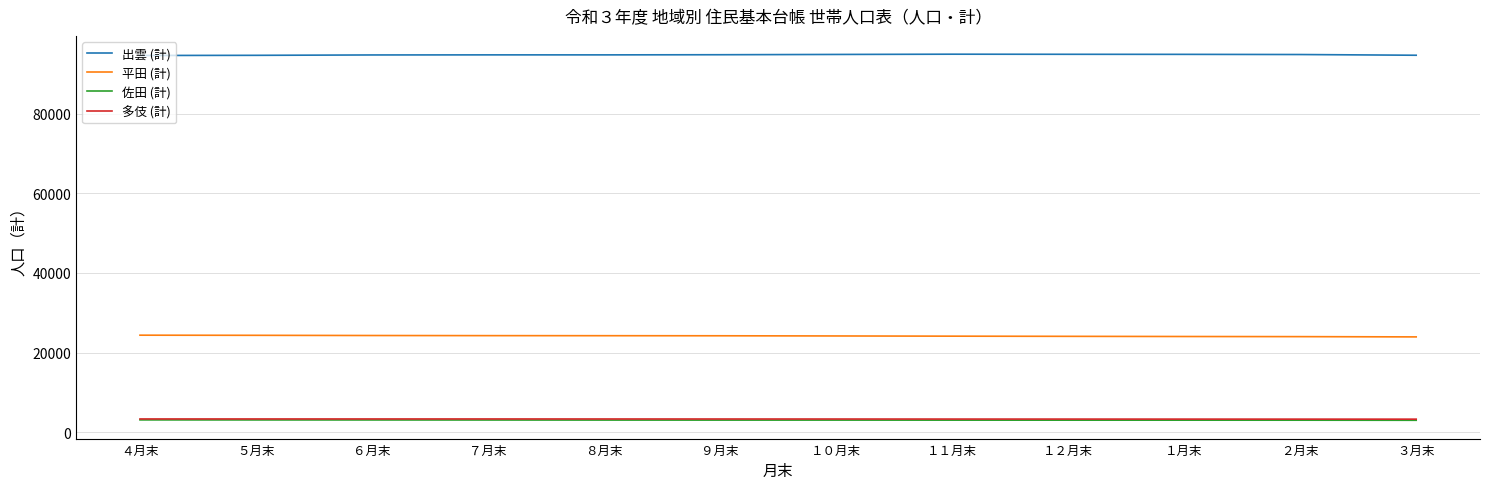

What is the greatest value displayed?

95011